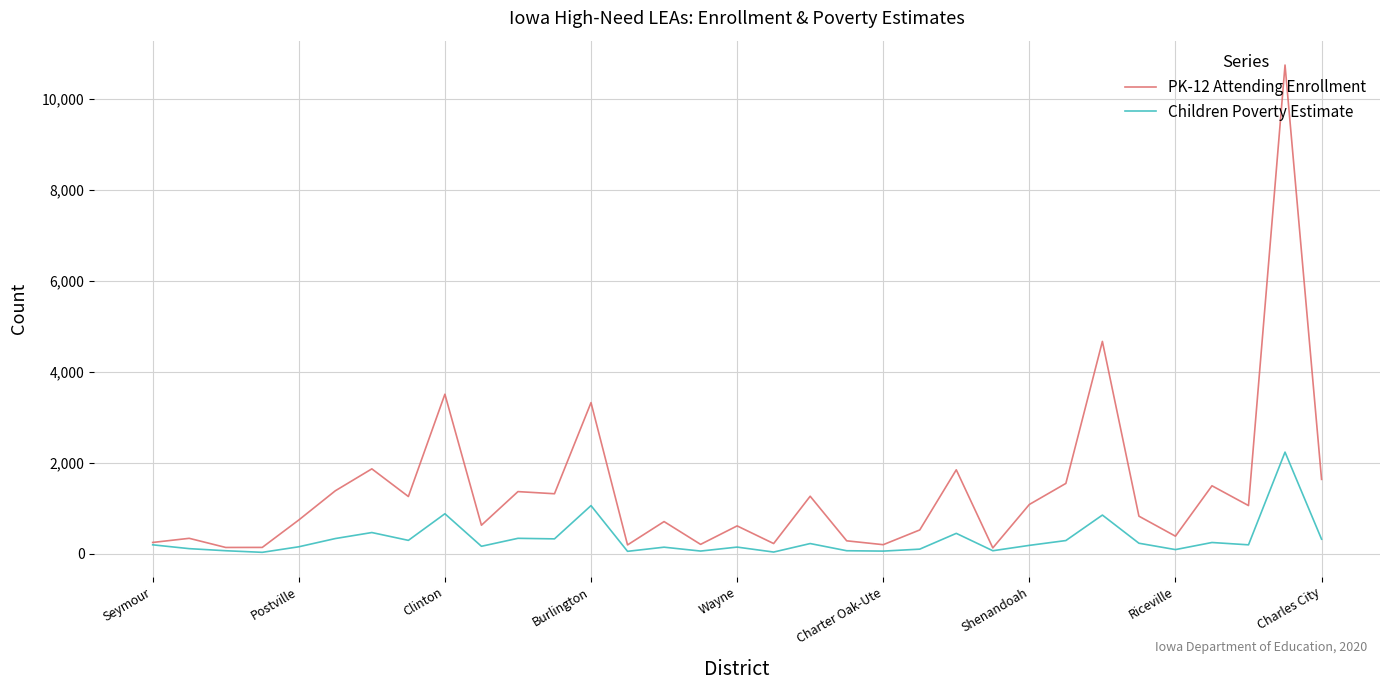

What is the maximum value shown in the chart?

10741